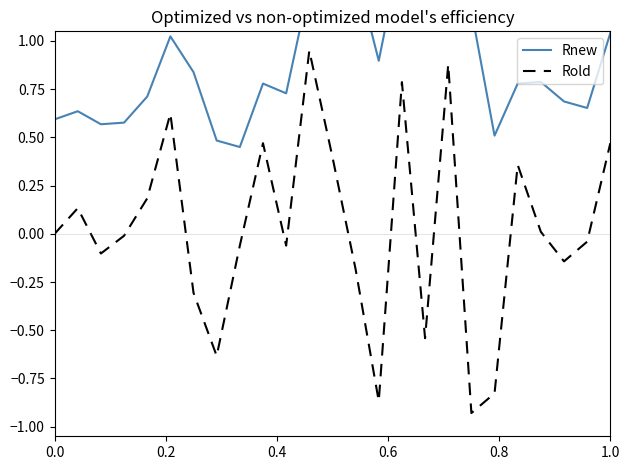

How many distinct data groups are displayed?

2